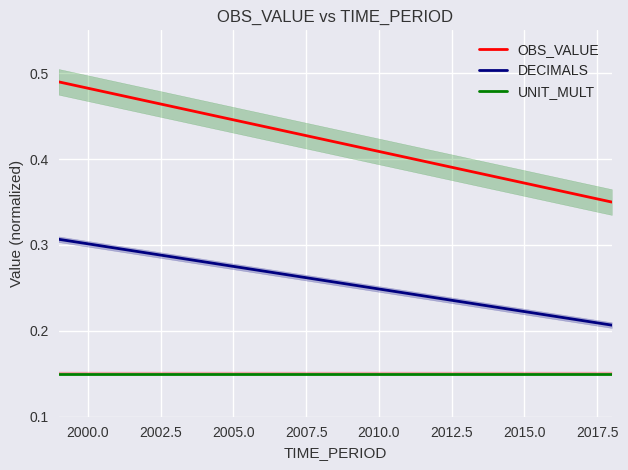

At how many categories does at least one series exceed 0?

20